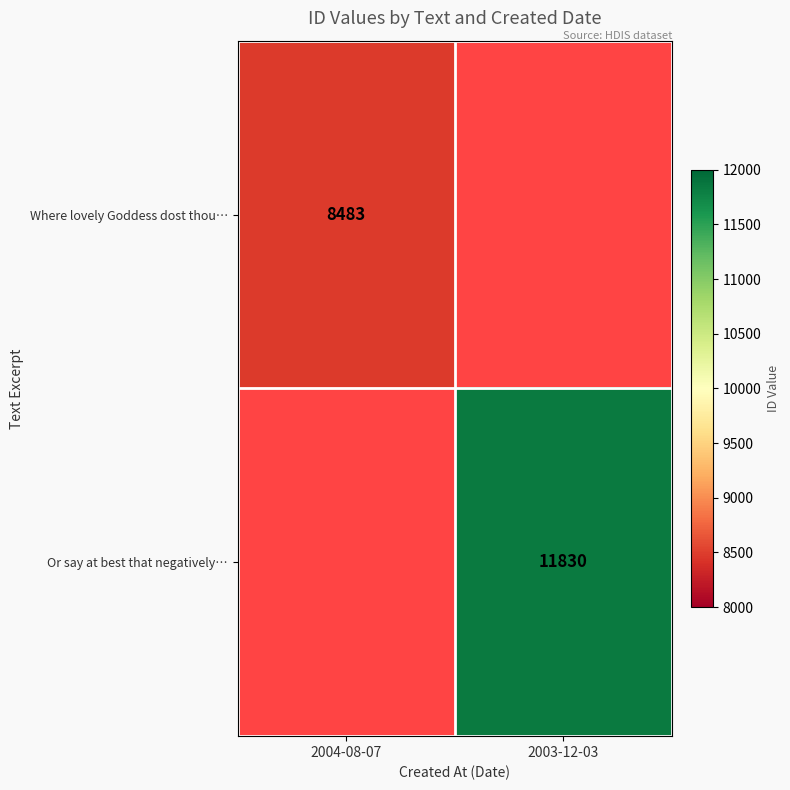

How many data points does each series have?

2